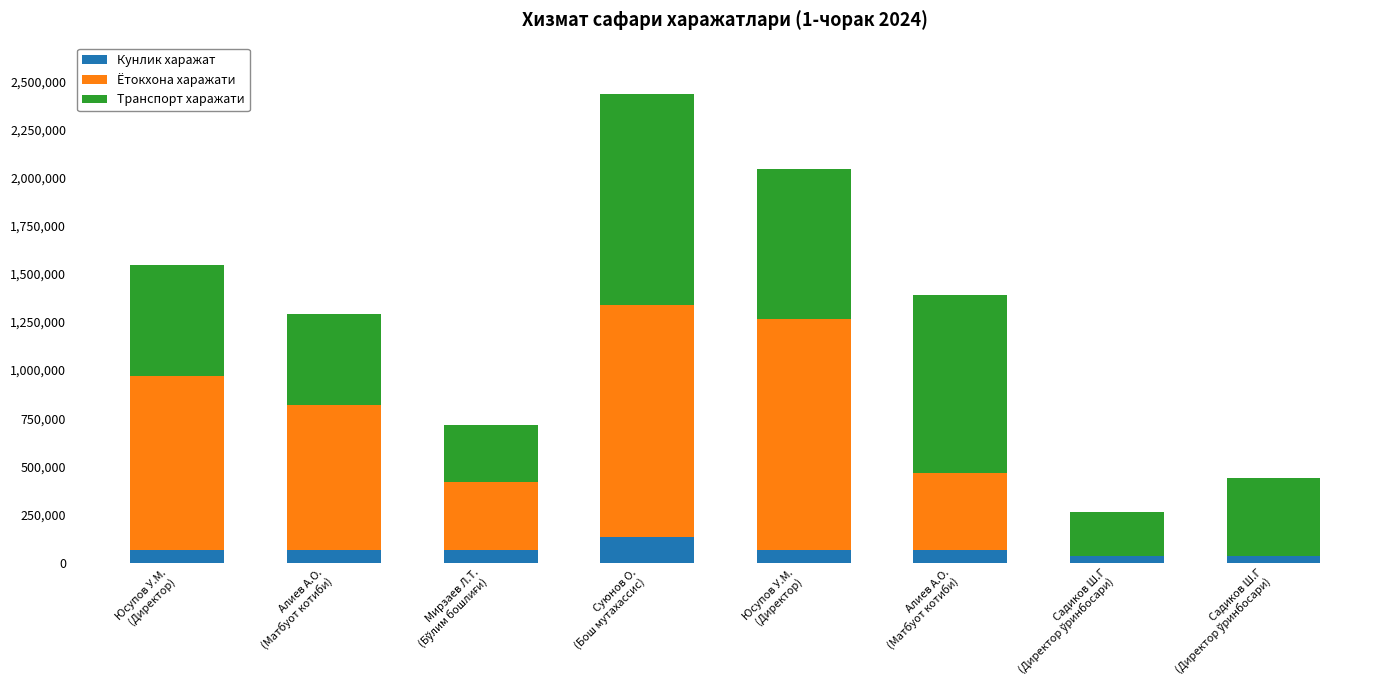

Count the number of categories in the chart.

8